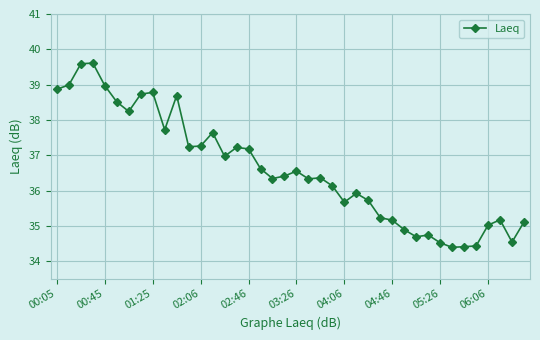

What is the smallest value displayed?

34.4